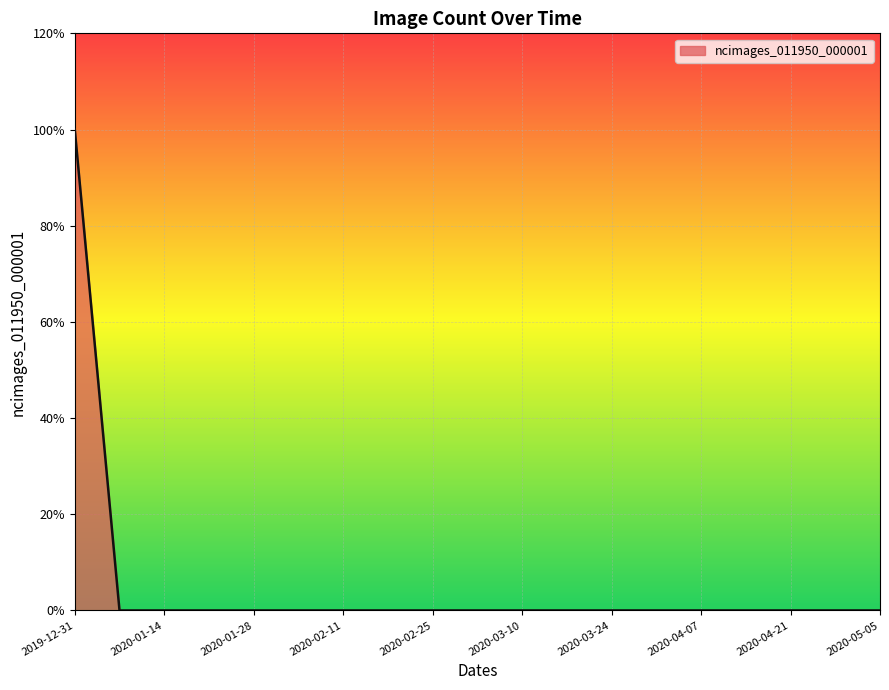

Is this an area chart (filled region under the line)?

Yes